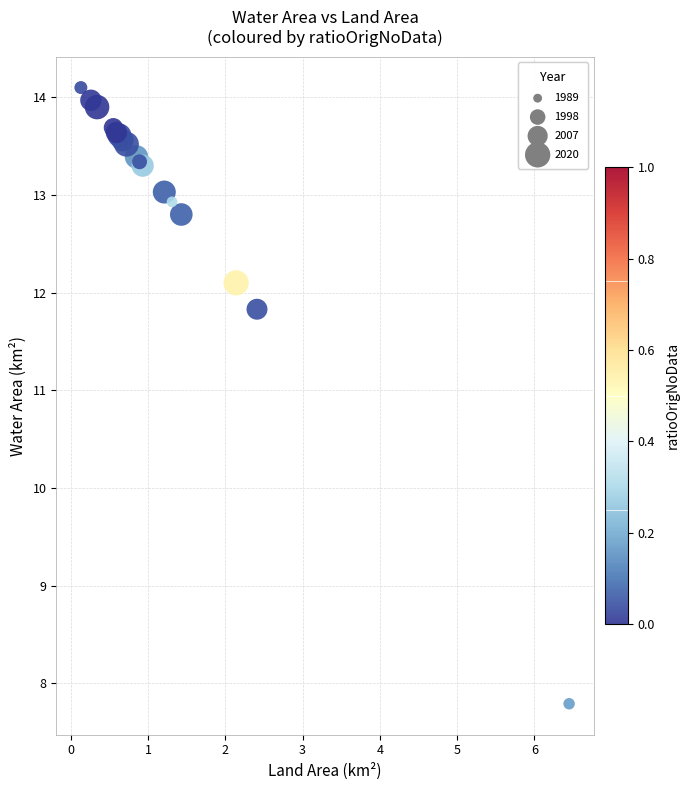

What Y value in the scatter plot is closest to 10?

11.8